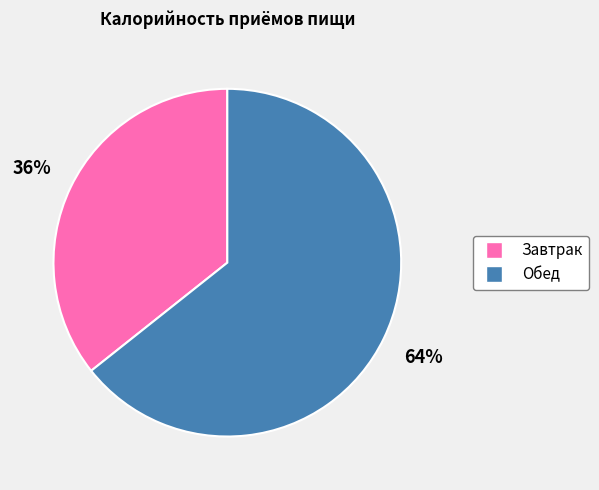

To the nearest percent, what portion does Обед represent?

64%